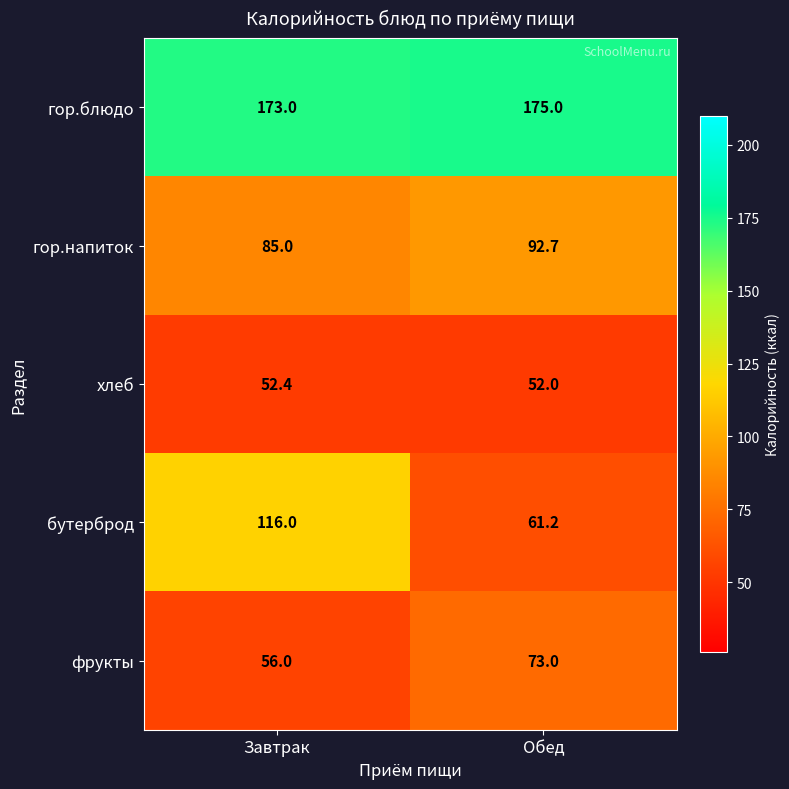

What is the spread (max minus min) of values at Обед?

123.0